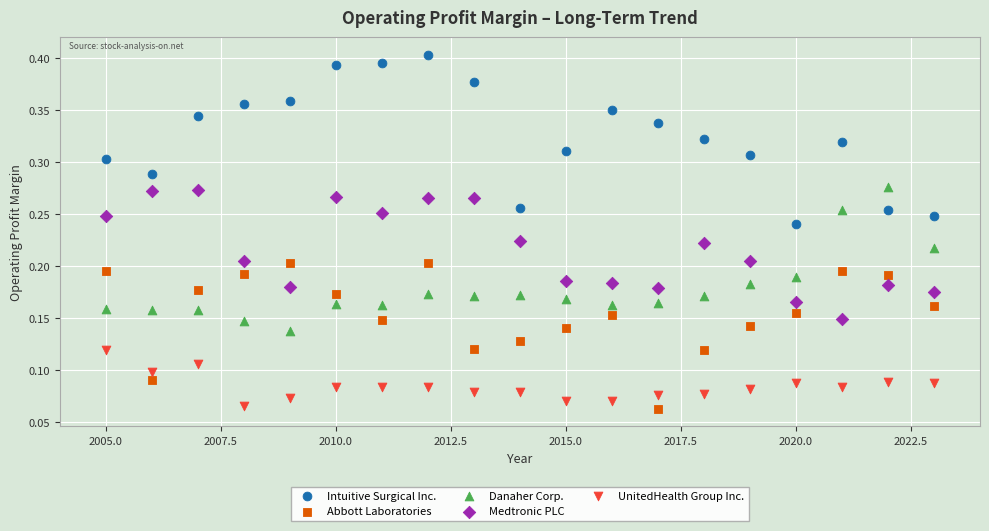

Across all data points, what is the range of X values (max minus min)?

18.0